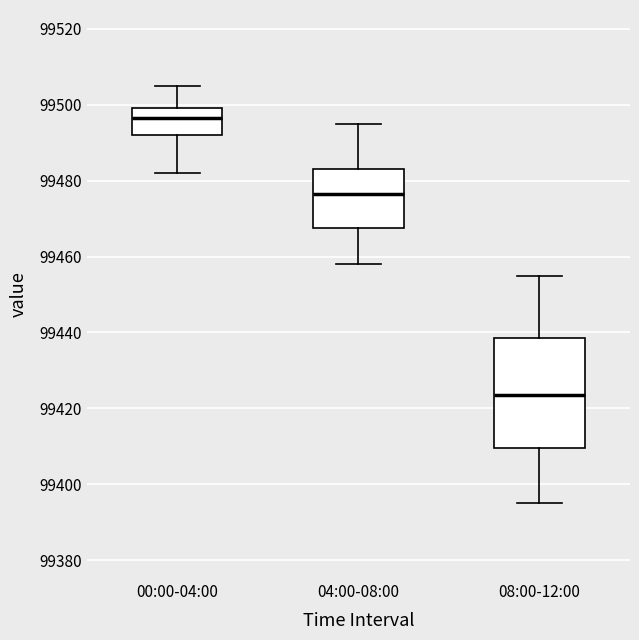

Where does the upper whisker of the box for 08:00-12:00 end on the y-axis? The values are not printed on the chart, so give them approximately, as read against the axis.

99456